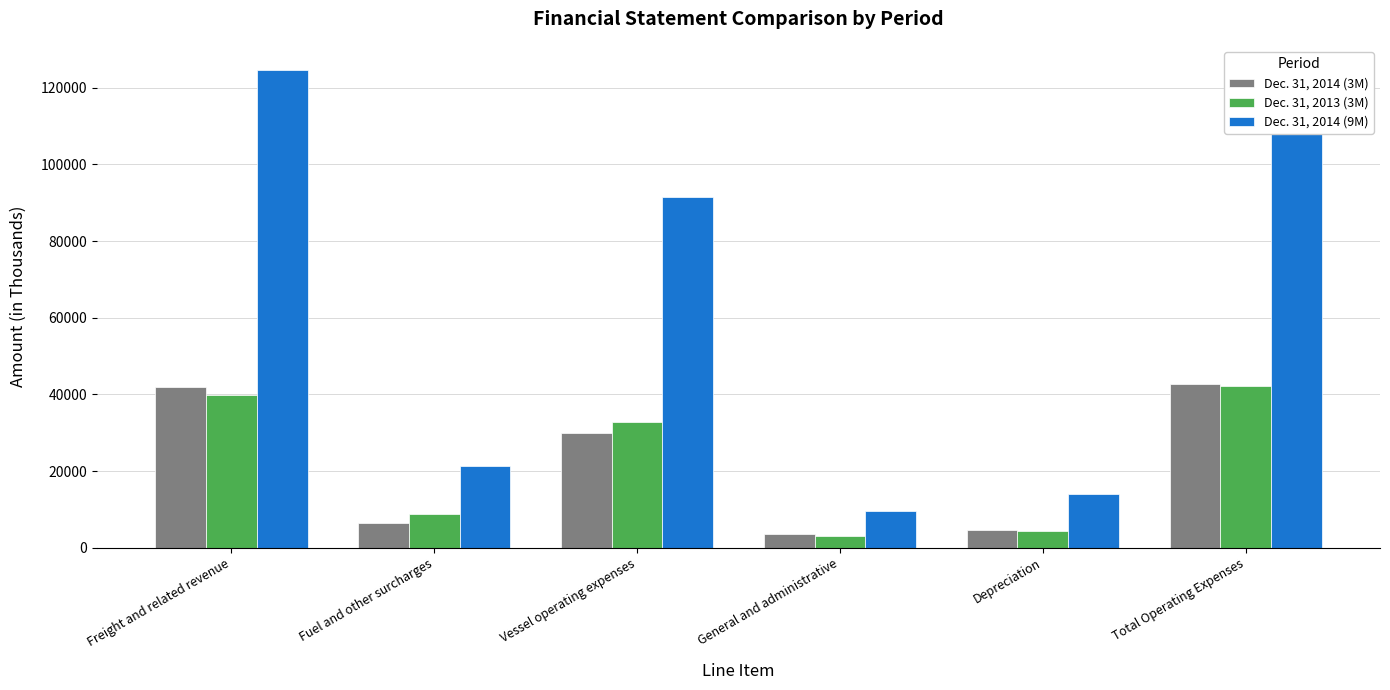

What is the label of the 5th bar from the left?

Depreciation